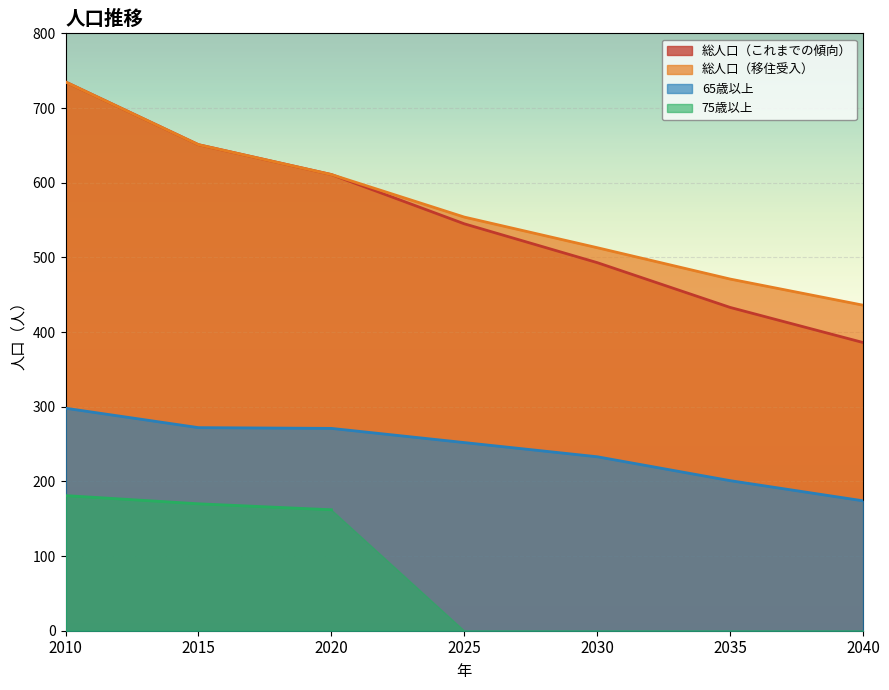

True or false: 総人口（移住受入） and 65歳以上 intersect in this chart.

False